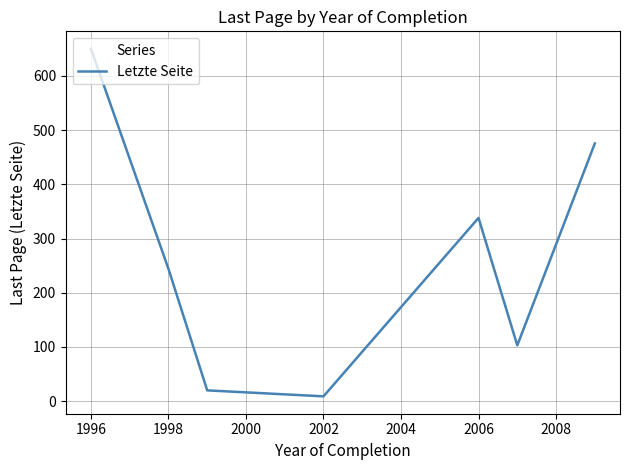

How many interior local valleys (lower than both neighbors) does the data have?

2